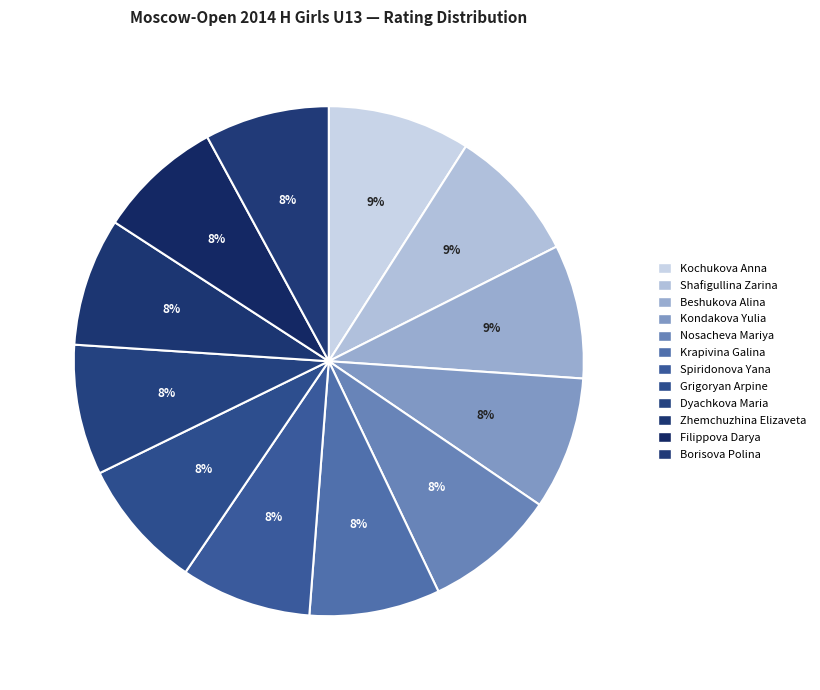

Which slice is the smallest?

Borisova Polina